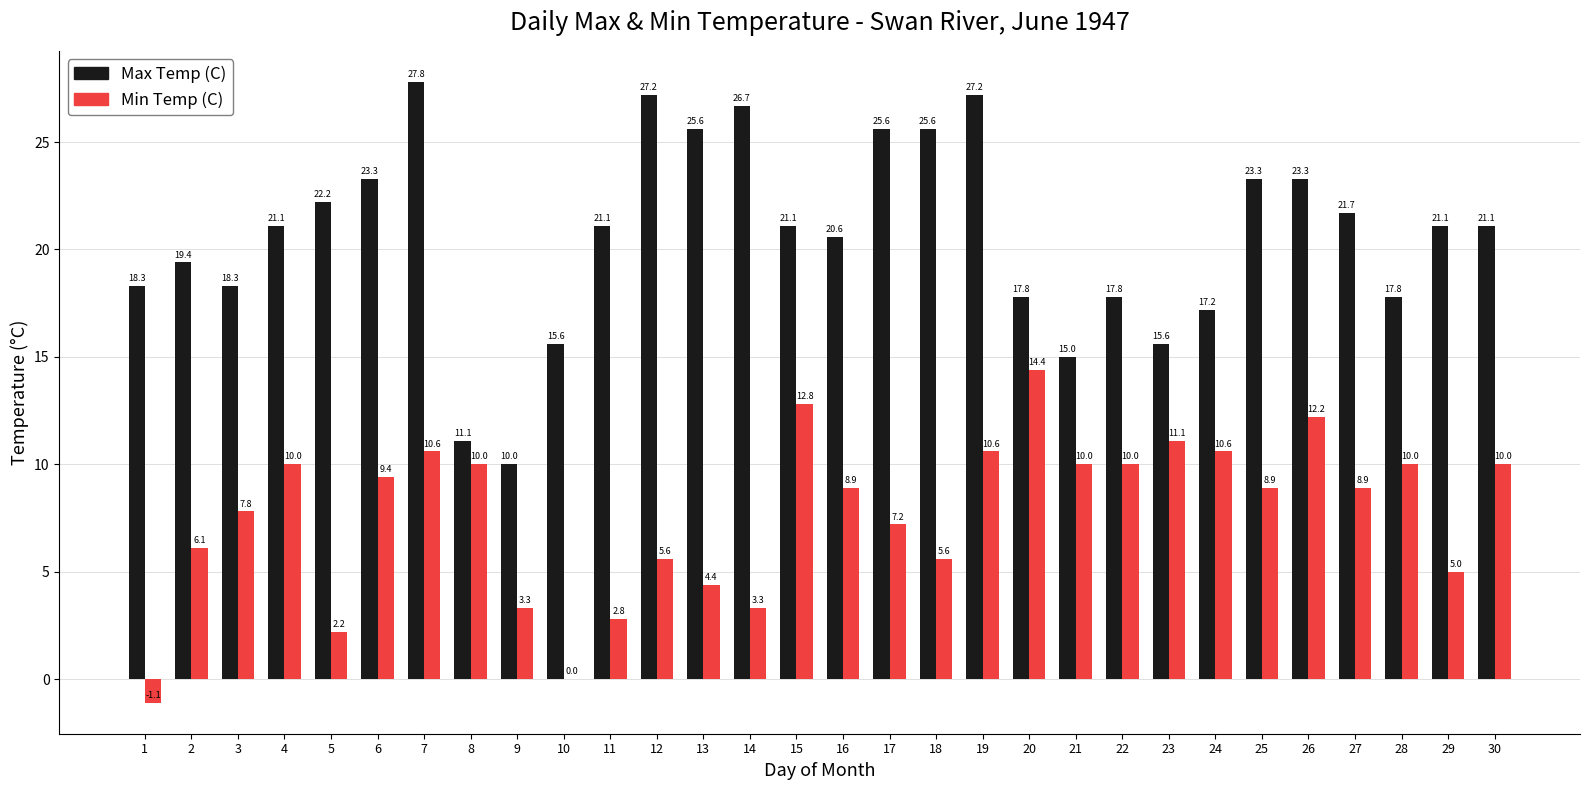

Between 22 and 27, which series saw the biggest shift?

Max Temp (C)